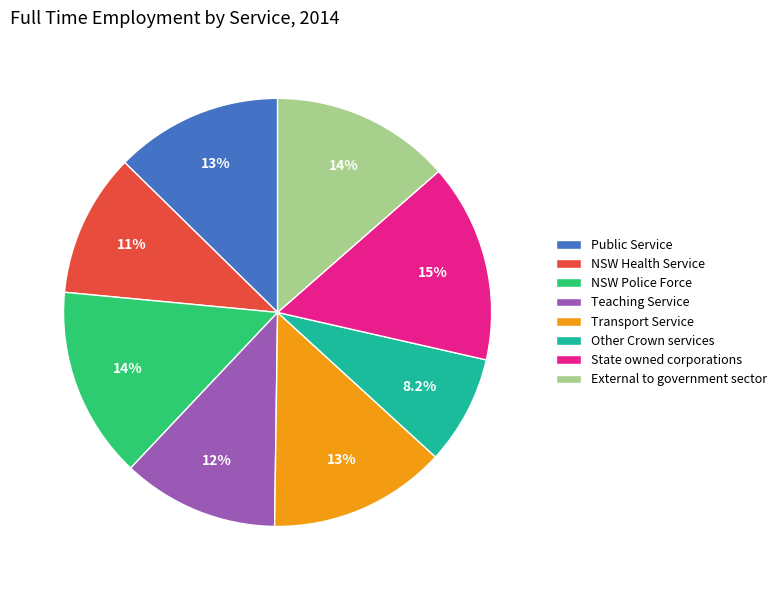

The NSW Police Force slice represents 5% of the pie. True or false?

False